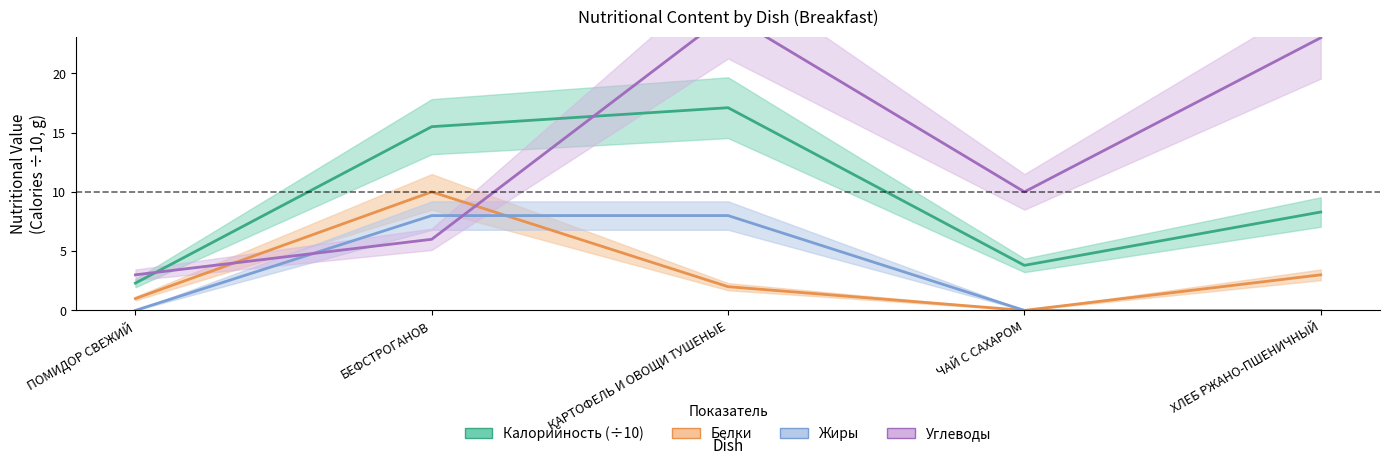

At which category does the chart reach its minimum across all series?

ЧАЙ С САХАРОМ